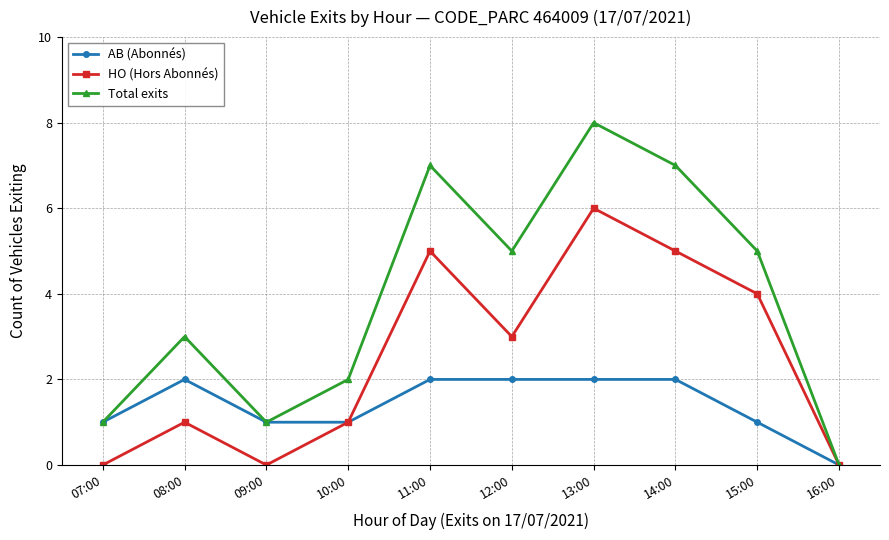

The value of AB (Abonnés) at 16:00 is -1. True or false?

False